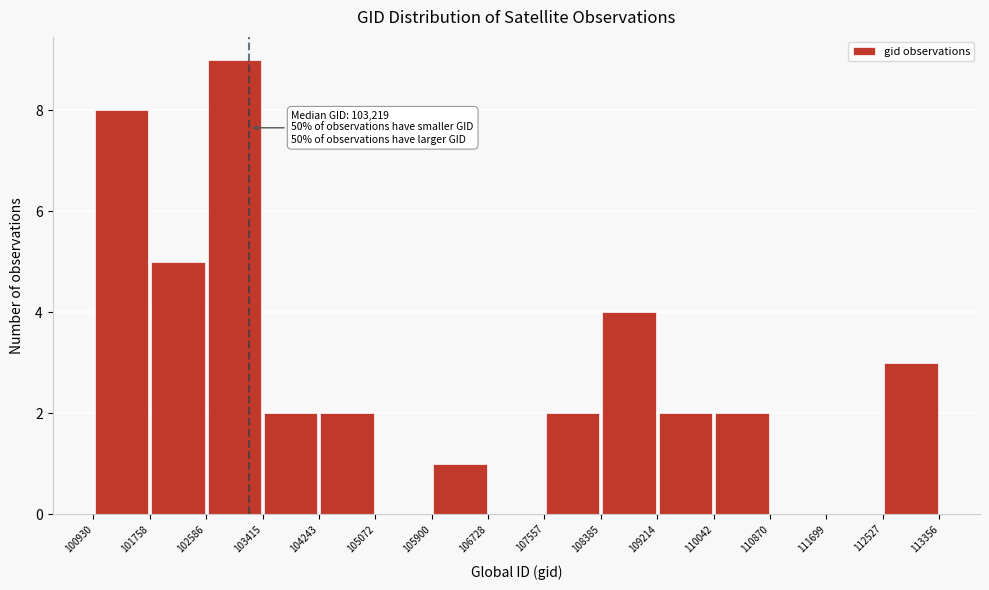

Which range on the x-axis has the tallest bar?

102586 to 103415